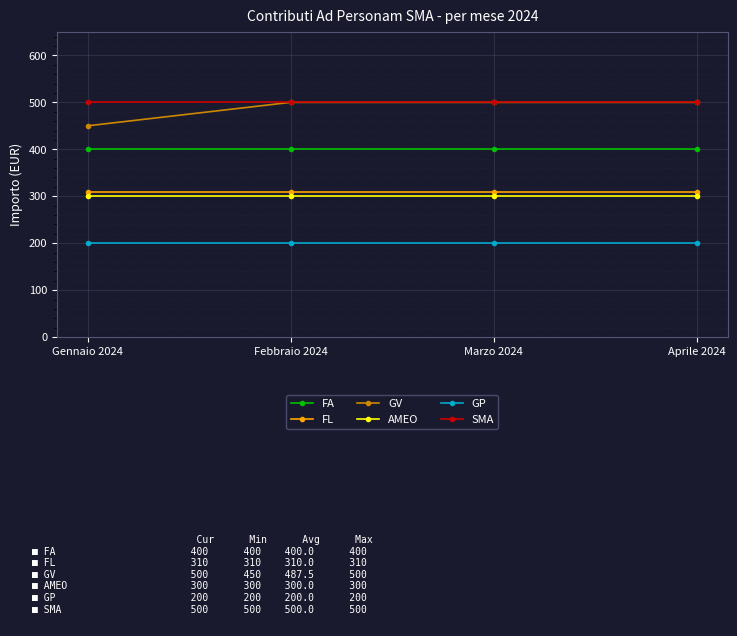

What is the label of the 1st point from the right?

Aprile 2024